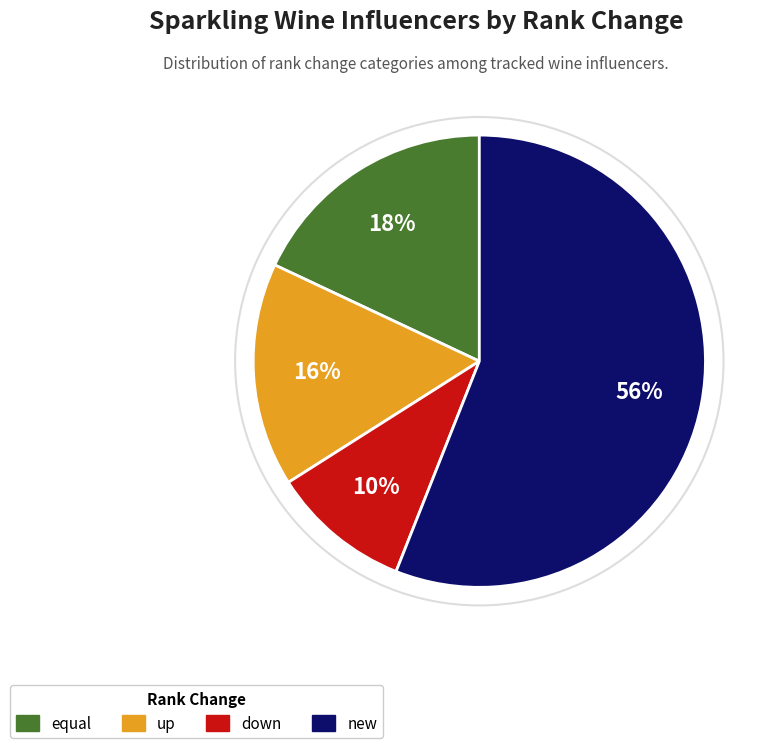

To the nearest percent, what is the difference between the down and new slice percentages?

46%